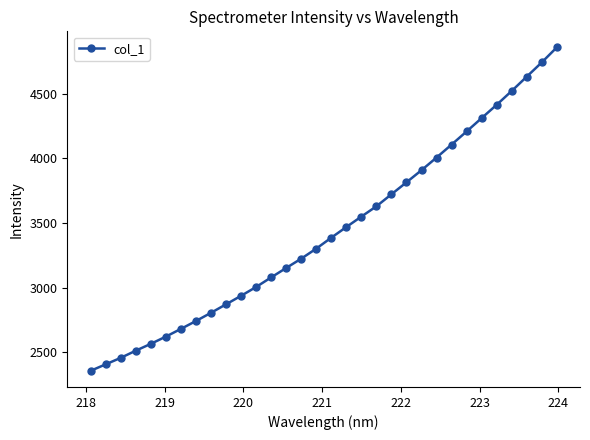

What is the greatest value displayed?

4857.7